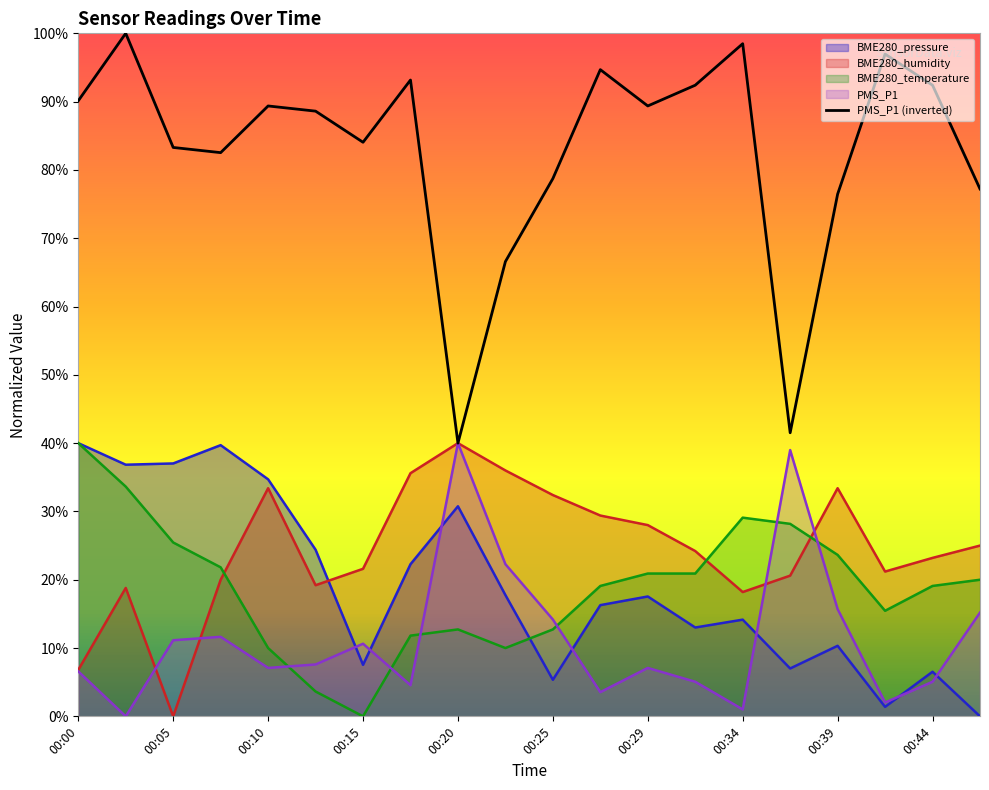

The value of BME280_temperature at 00:25 is 0.1. True or false?

True